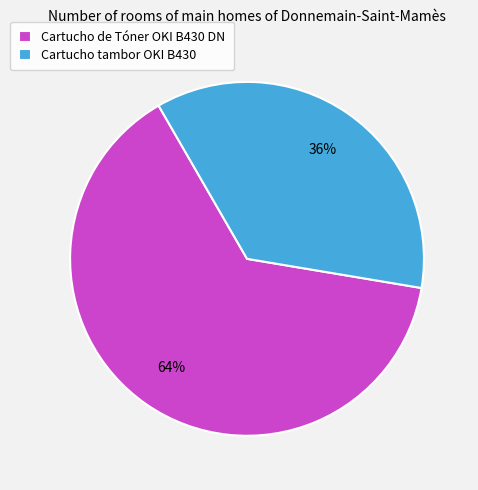

To the nearest percent, what is the combined percentage of Cartucho tambor OKI B430 and Cartucho de Tóner OKI B430 DN?

100%